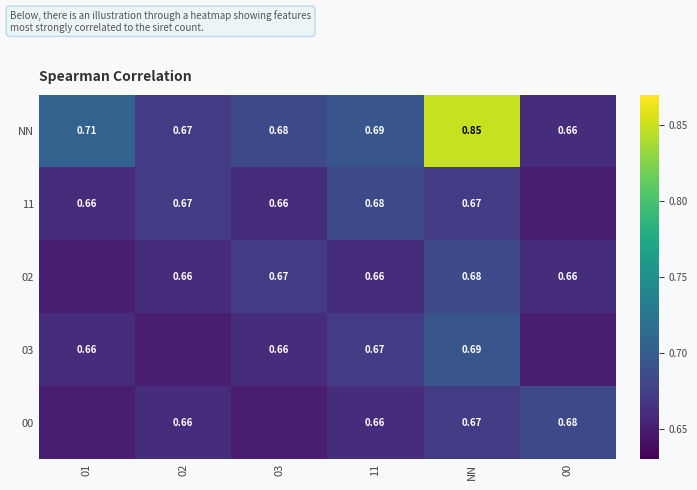

How many data points does each series have?

6